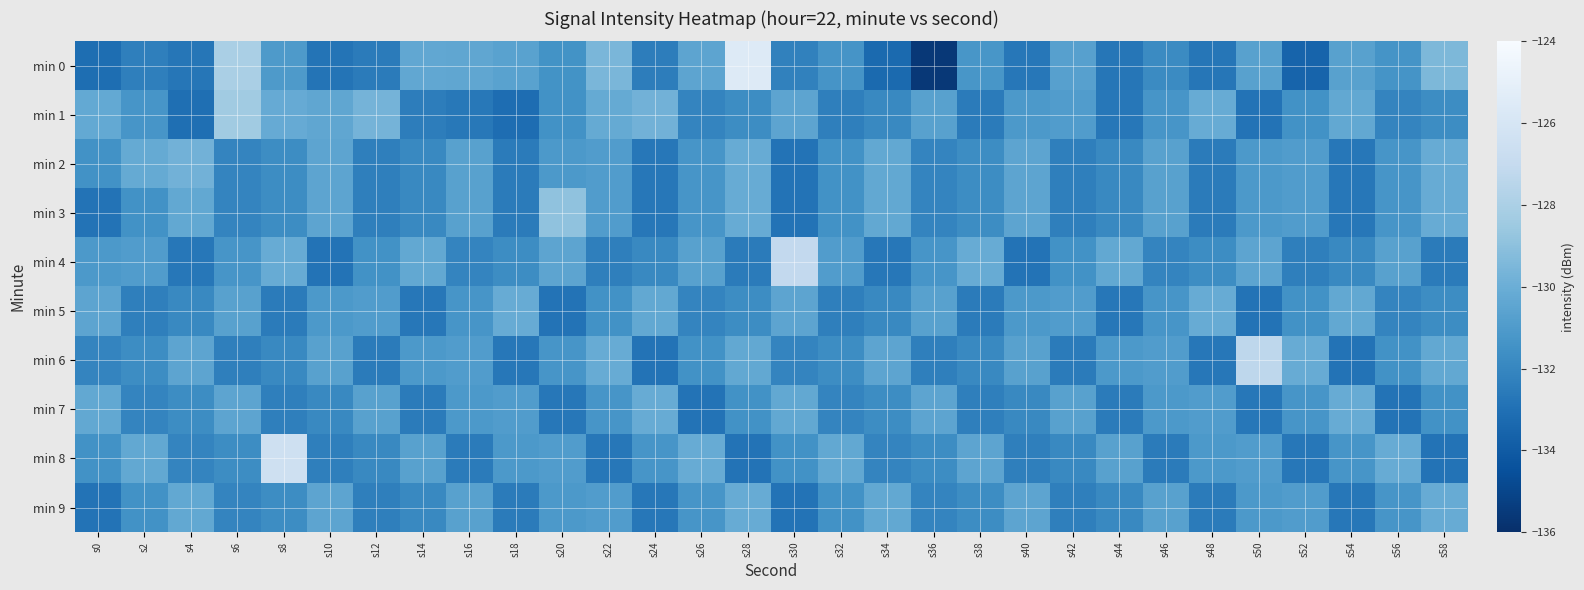

Which category has the highest value across all series?

s28